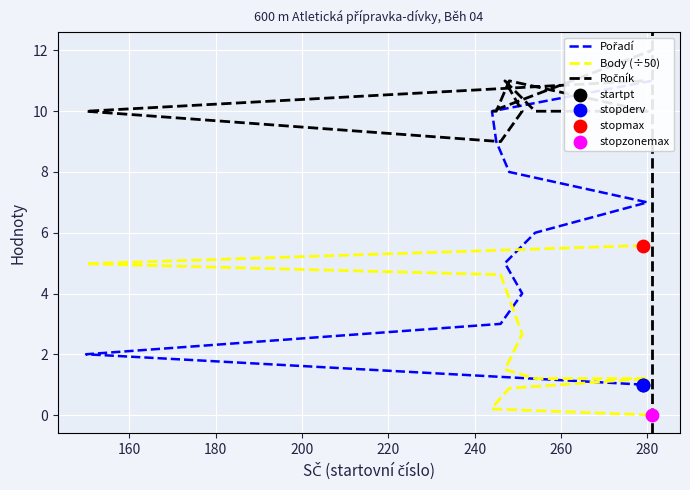

Which series contains the lowest Y value?

Body (÷50)